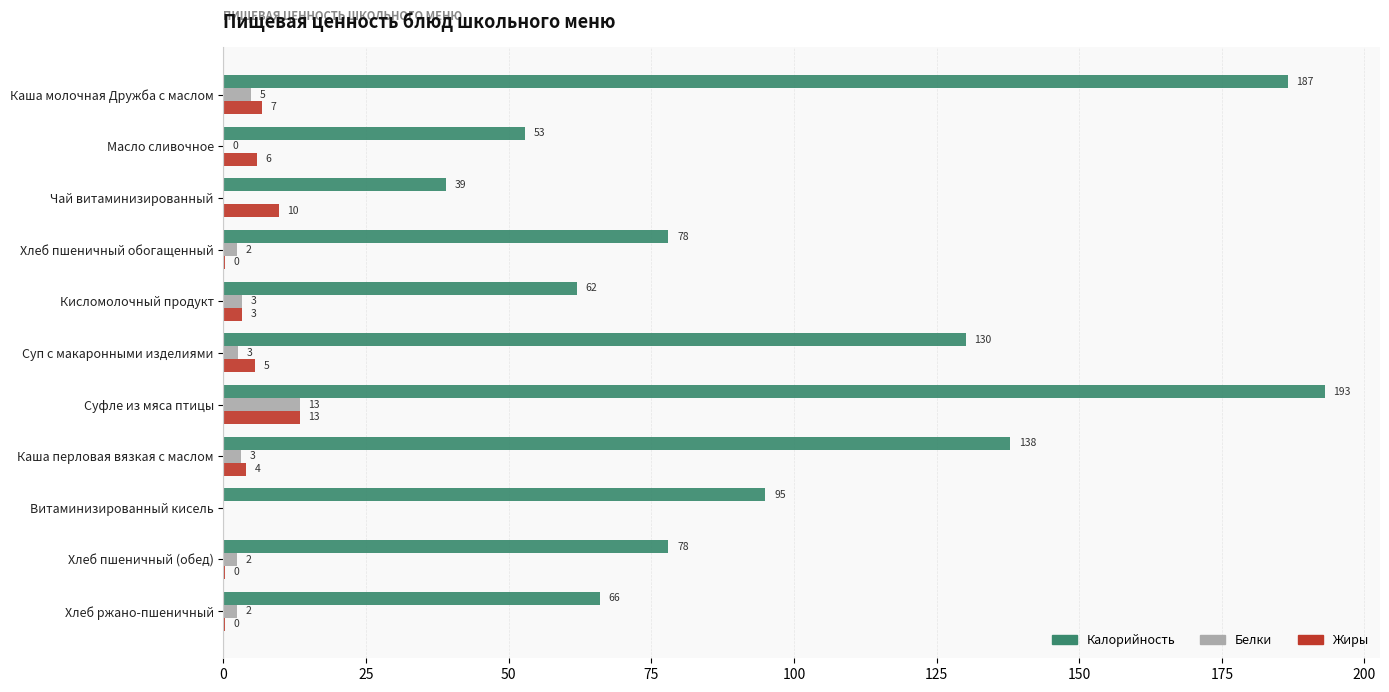

What is the sum of the Жиры values at Хлеб ржано-пшеничный and Каша молочная Дружба с маслом?

7.0